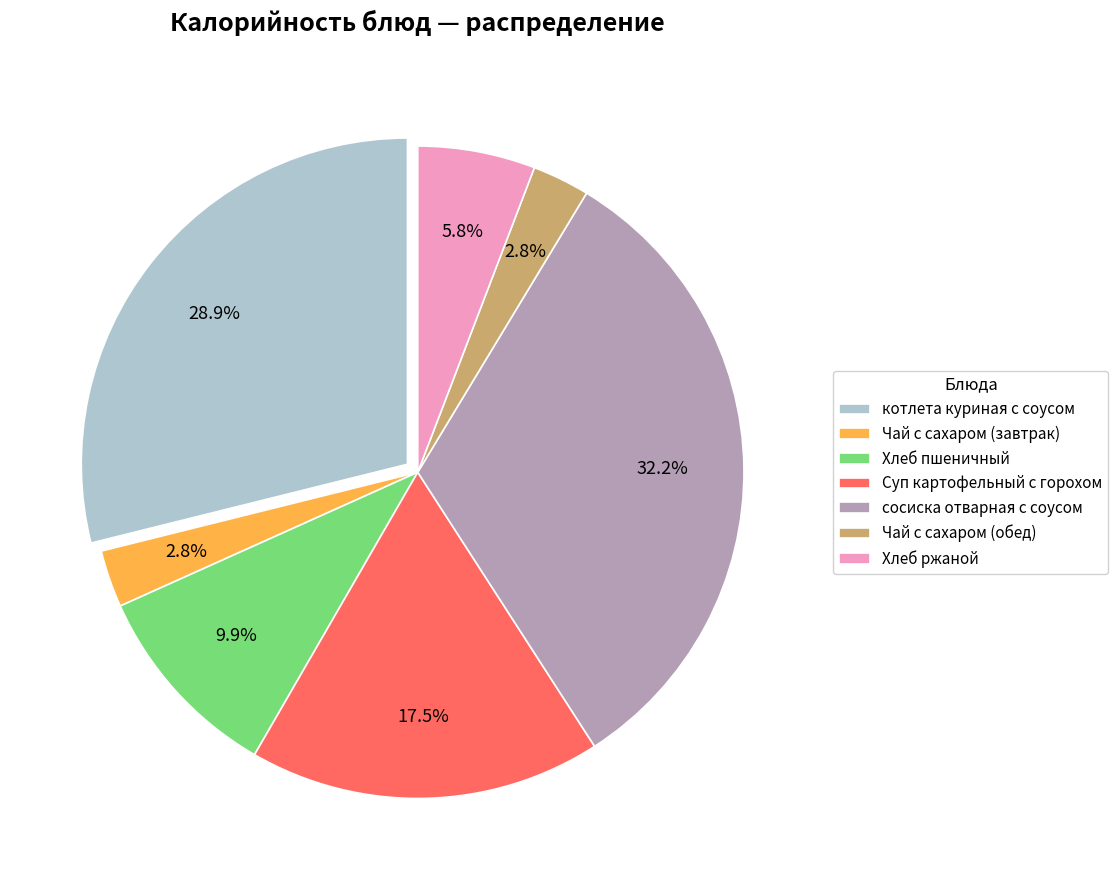

Is it true that Хлеб ржаной is 1% of the pie?

False